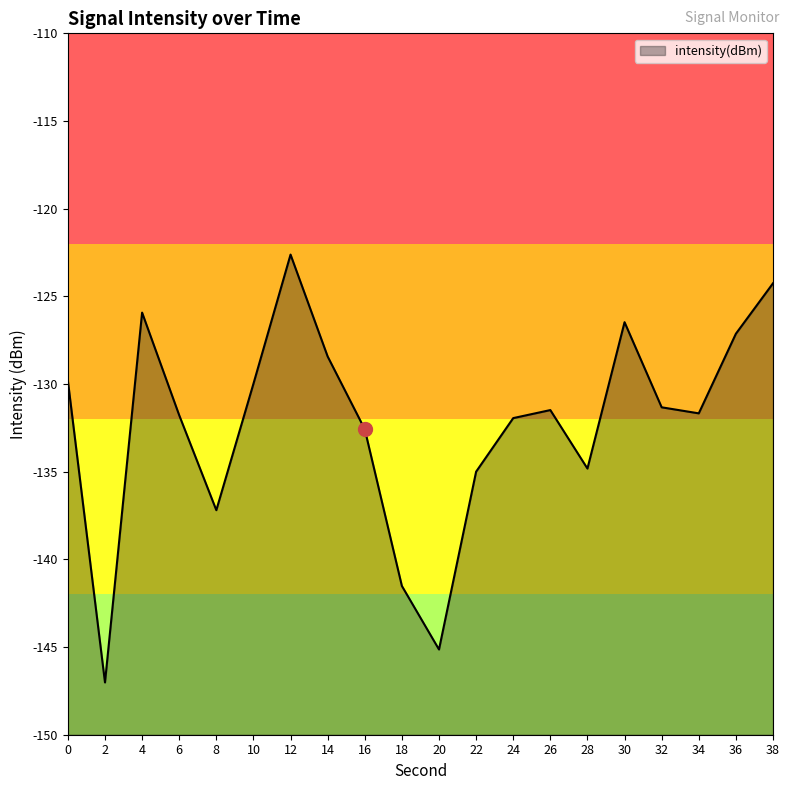

Rank the categories by value from highest to lowest.

12, 38, 4, 30, 36, 14, 0, 10, 32, 26, 34, 6, 24, 16, 28, 22, 8, 18, 20, 2